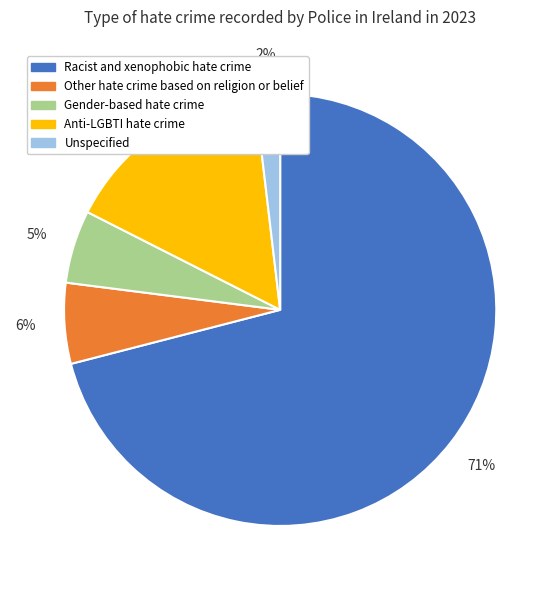

How many slices are in this pie chart?

5